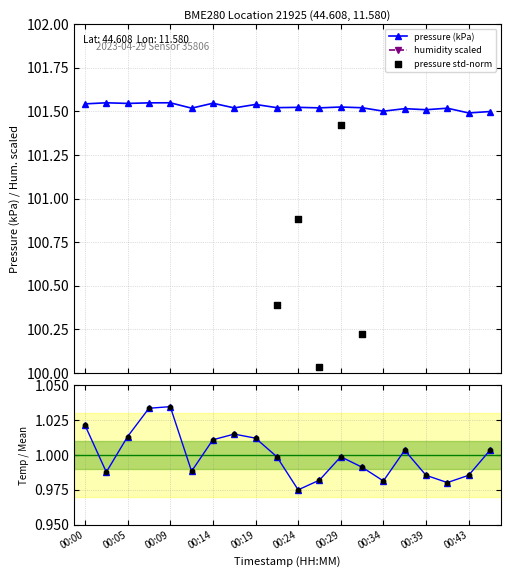

Which series reaches the minimum Y coordinate?

temp / mean